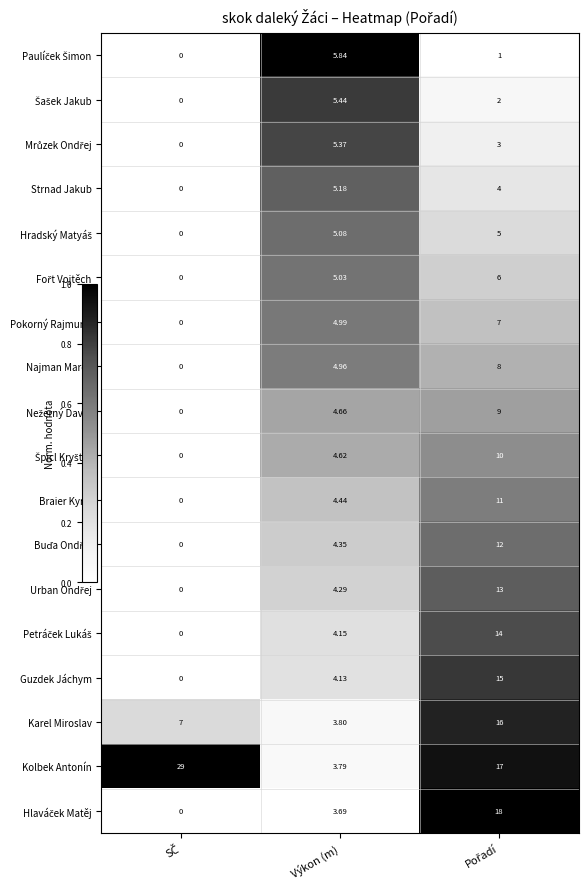

Count the number of data series in this chart.

18